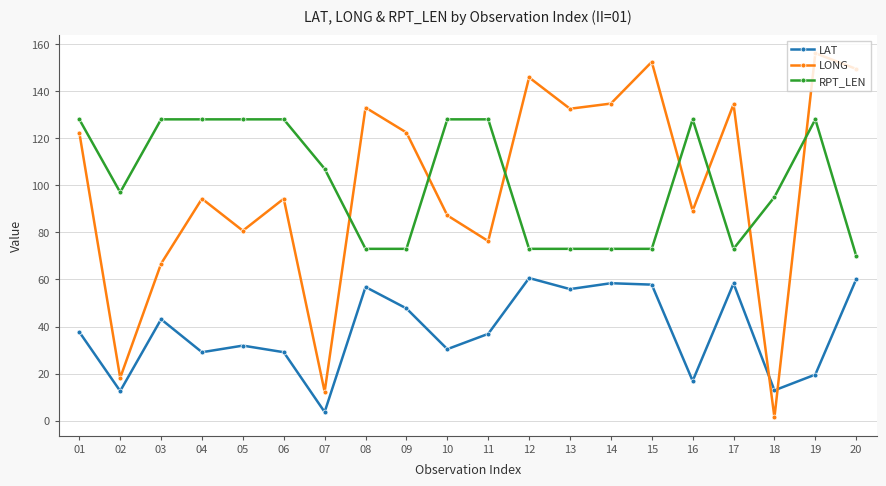

How many values in the LONG series are below 122?

10